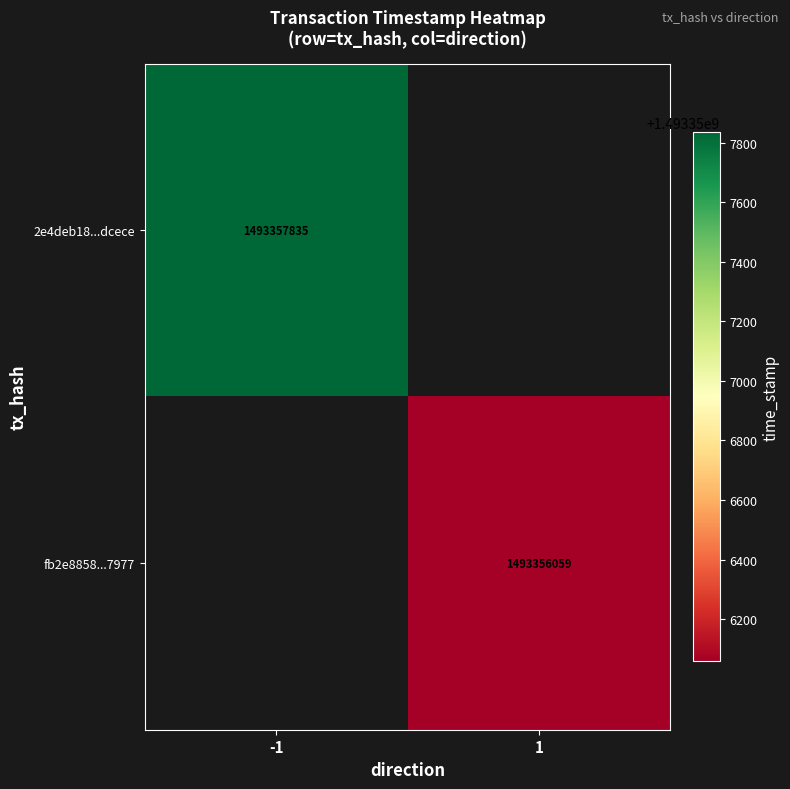

The value of fb2e8858...7977 at 1 is 2668470119. True or false?

False